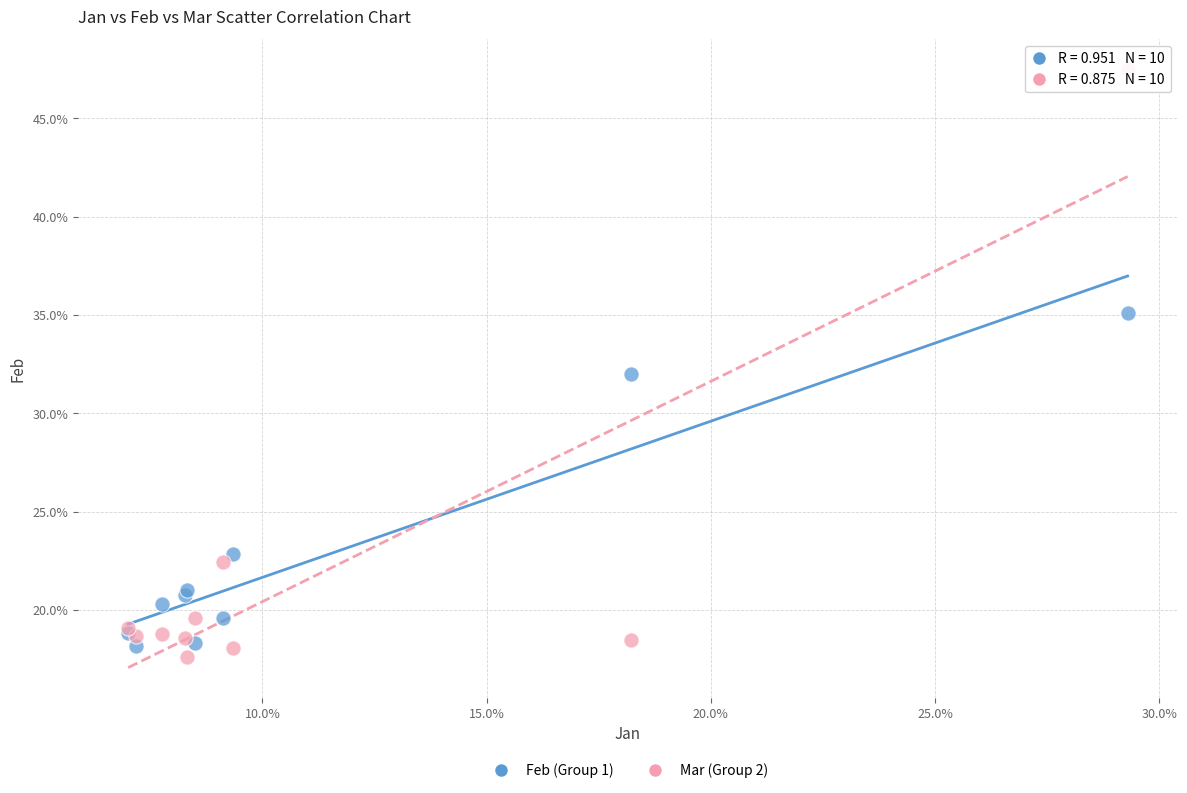

What are all the series names shown in the legend?

Feb (Group 1), Mar (Group 2)